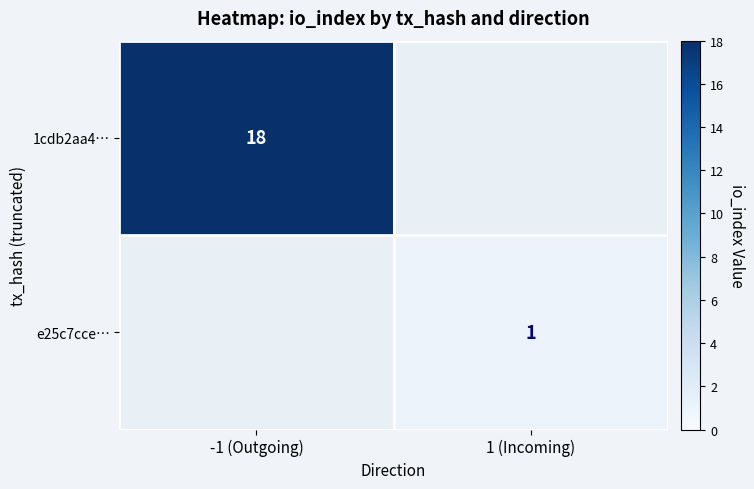

Is the value of 1cdb2aa4… at -1 (Outgoing) greater than the value of e25c7cce… at 1 (Incoming)?

Yes